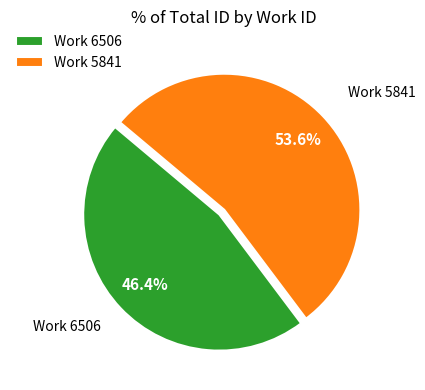

Which has a higher value, Work 6506 or Work 5841?

Work 5841